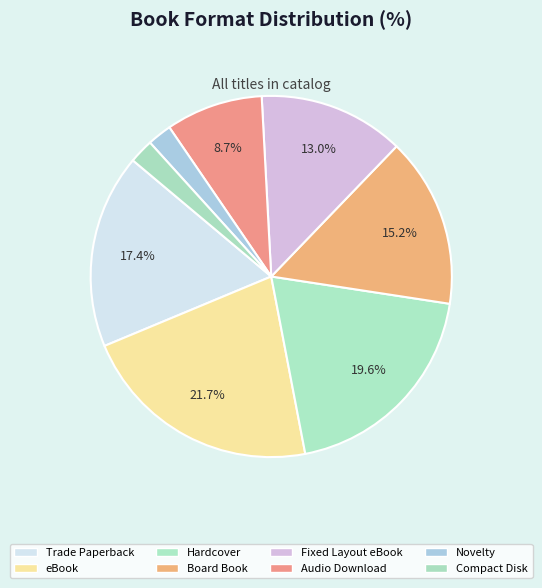

Rank the categories by value from highest to lowest.

eBook, Hardcover, Trade Paperback, Board Book, Fixed Layout eBook, Audio Download, Novelty, Compact Disk